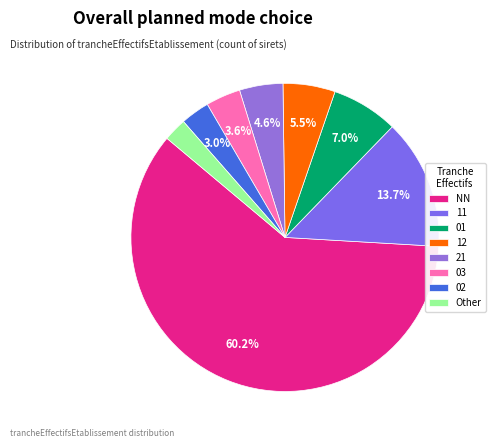

How many slices are in this pie chart?

8